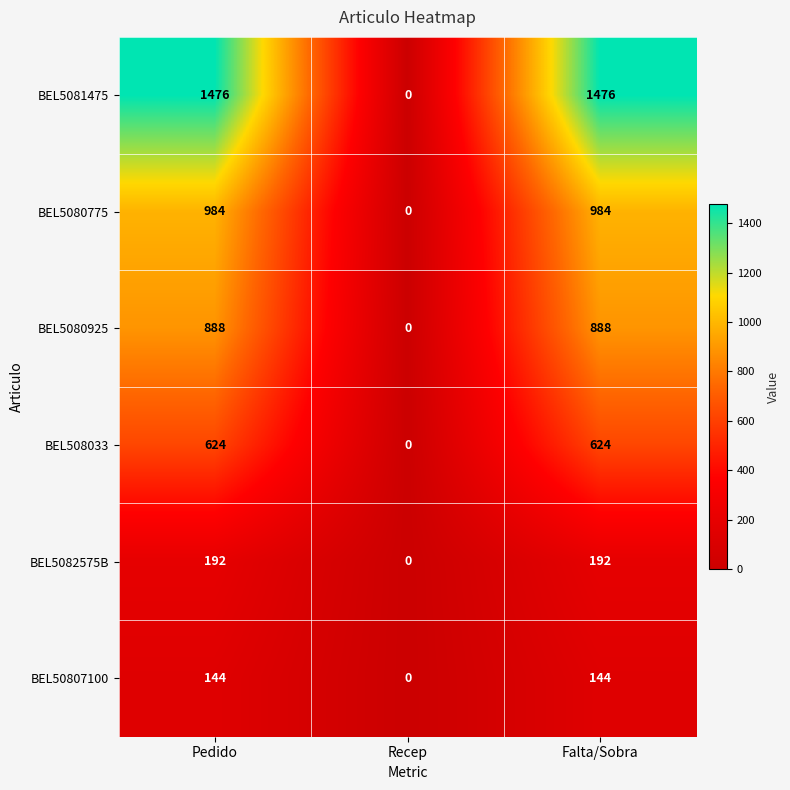

Reading left to right, transcribe all the data shown in this chart.

BEL5081475: 1476	0	1476
BEL5080775: 984	0	984
BEL5080925: 888	0	888
BEL508033: 624	0	624
BEL5082575B: 192	0	192
BEL50807100: 144	0	144